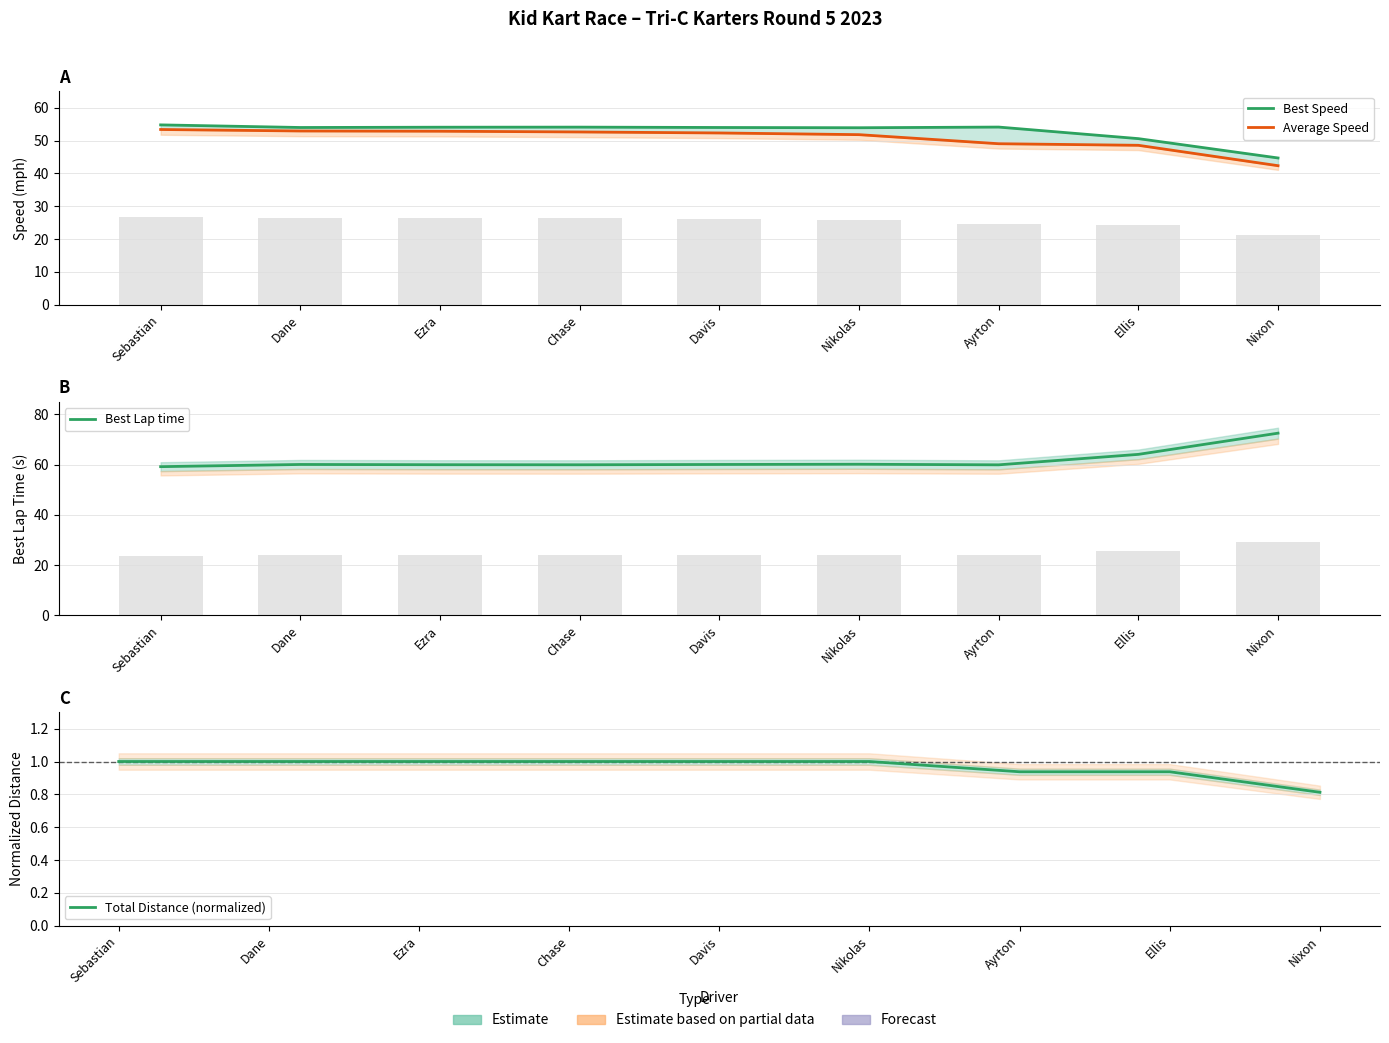

Rank the series by their maximum value, from lowest to highest.

Total Distance (normalized), Average Speed, Best Speed, Best Lap time